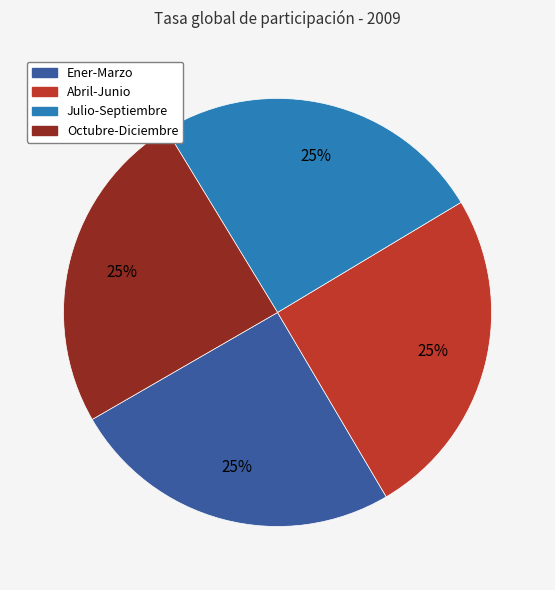

To the nearest percent, what percentage of the pie is Ener-Marzo?

25%